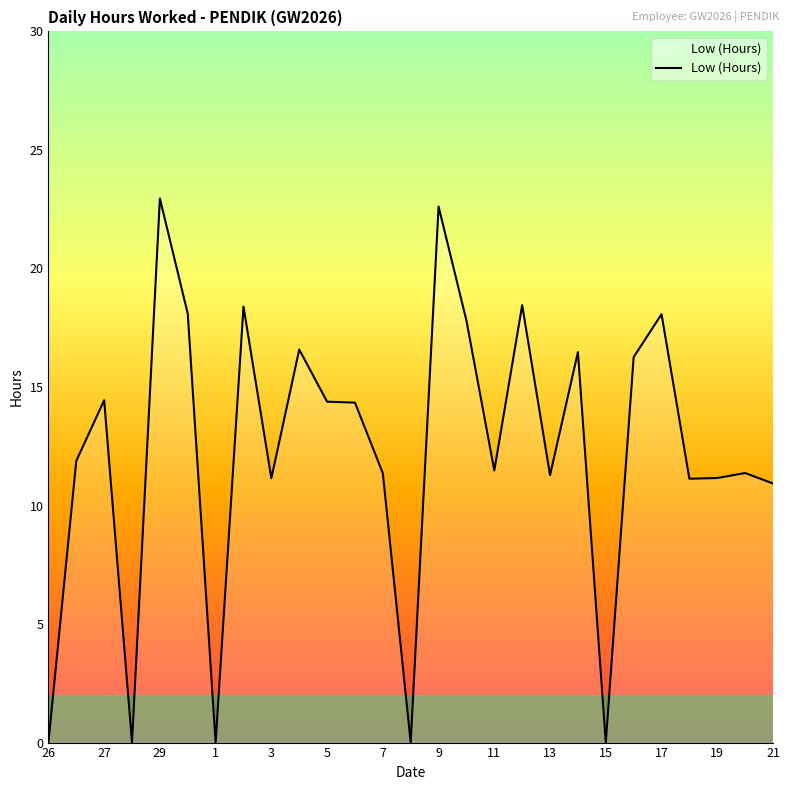

Reading left to right, list all the values displayed in this chart.

0.0	11.9	14.4	0.0	22.9	18.1	0.0	18.4	11.2	16.6	14.4	14.3	11.4	0.0	22.6	17.8	11.5	18.4	11.3	16.5	0.0	16.3	18.1	11.1	11.2	11.4	10.9